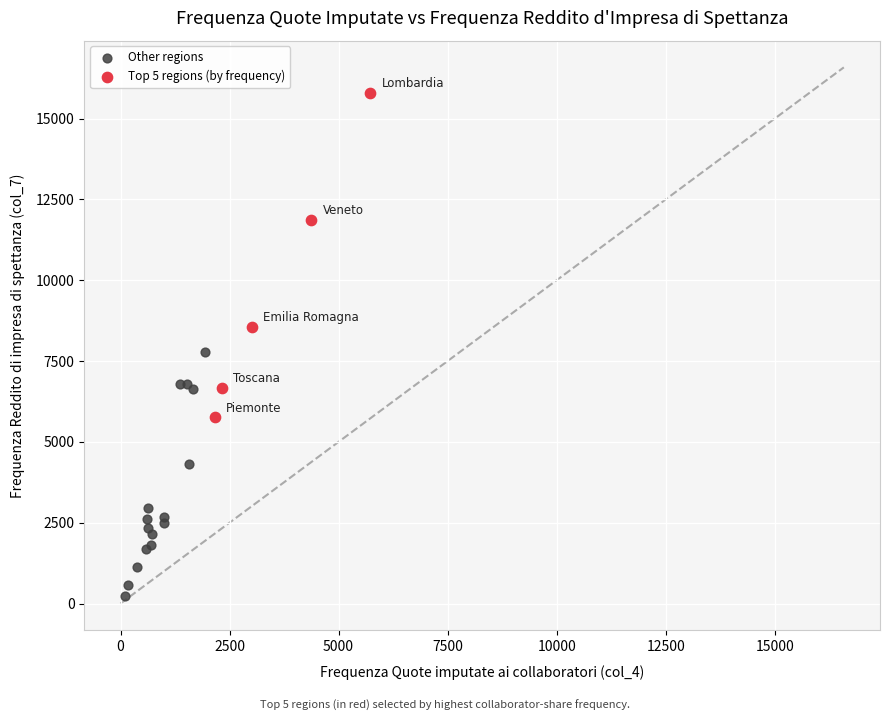

Which series reaches the maximum Y coordinate?

Top 5 regions (by frequency)